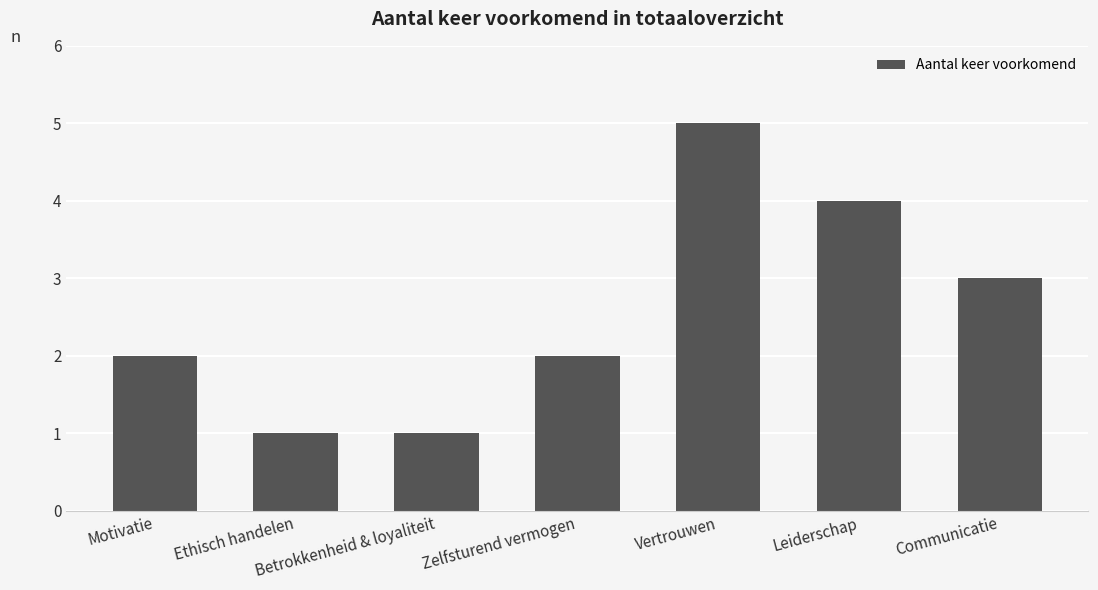

How many values are between 1 and 4?

6